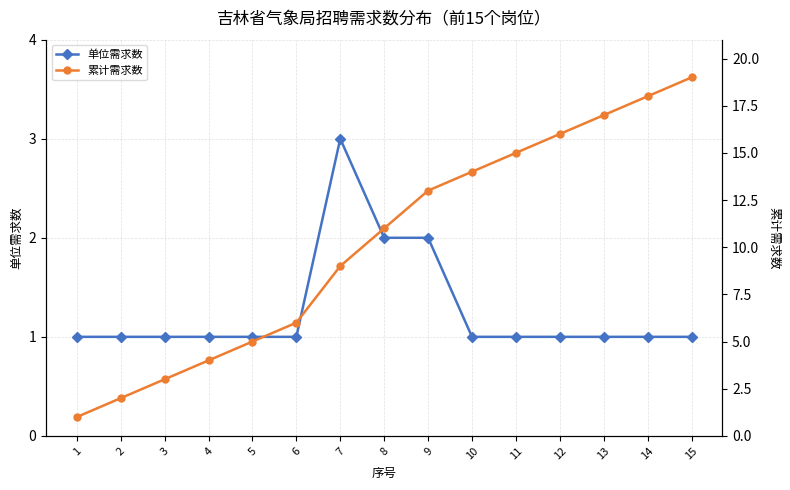

List the series in order of their peak value, lowest first.

单位需求数, 累计需求数